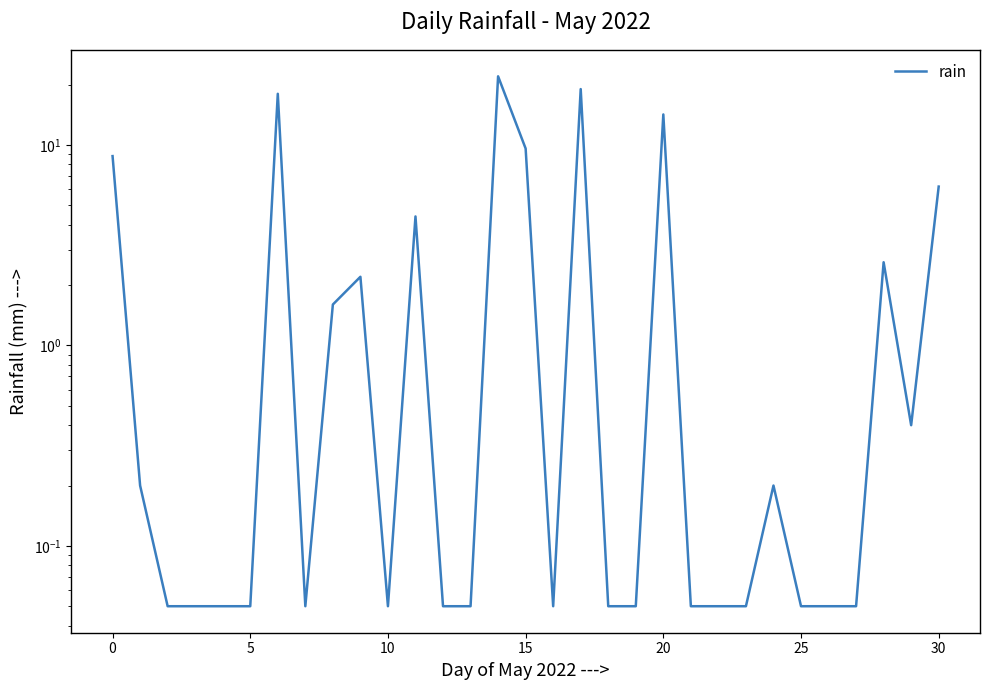

What is the difference between the second highest and minimum values?

18.9